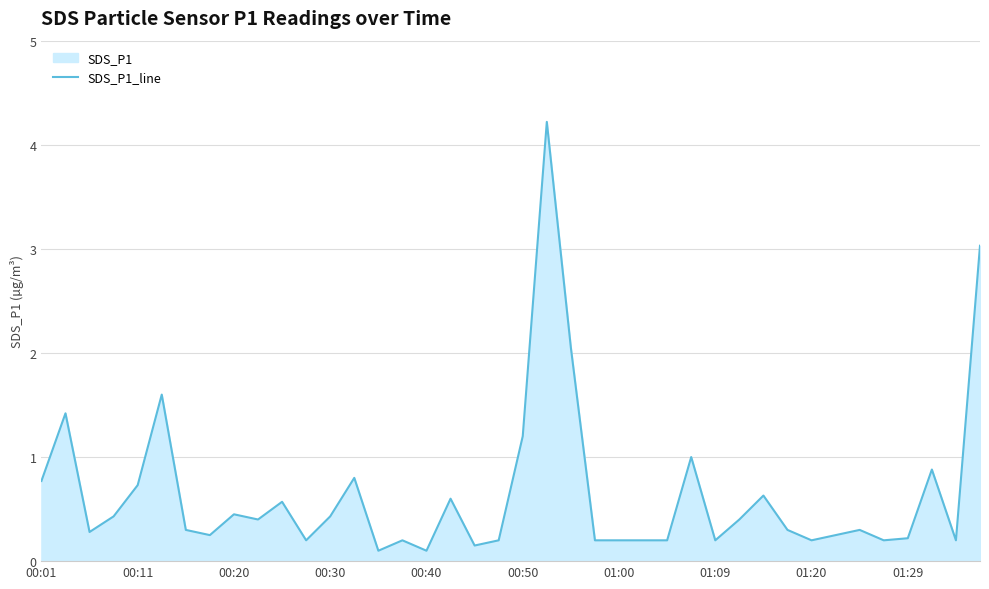

What is the greatest value displayed?

4.2